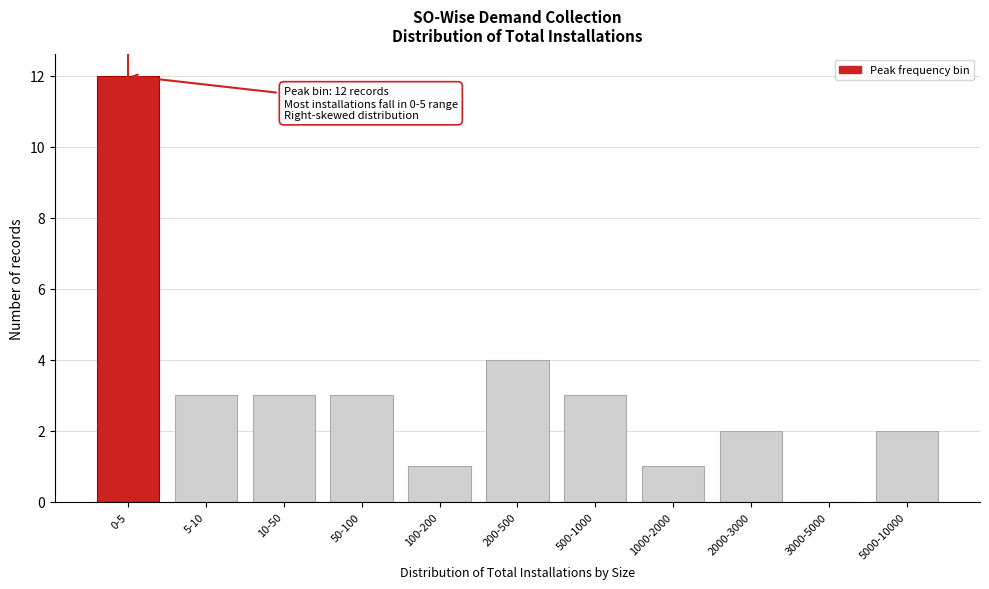

Reading right to left, extract all data points from this chart.

5000-10000=2	3000-5000=0	2000-3000=2	1000-2000=1	500-1000=3	200-500=4	100-200=1	50-100=3	10-50=3	5-10=3	0-5=12